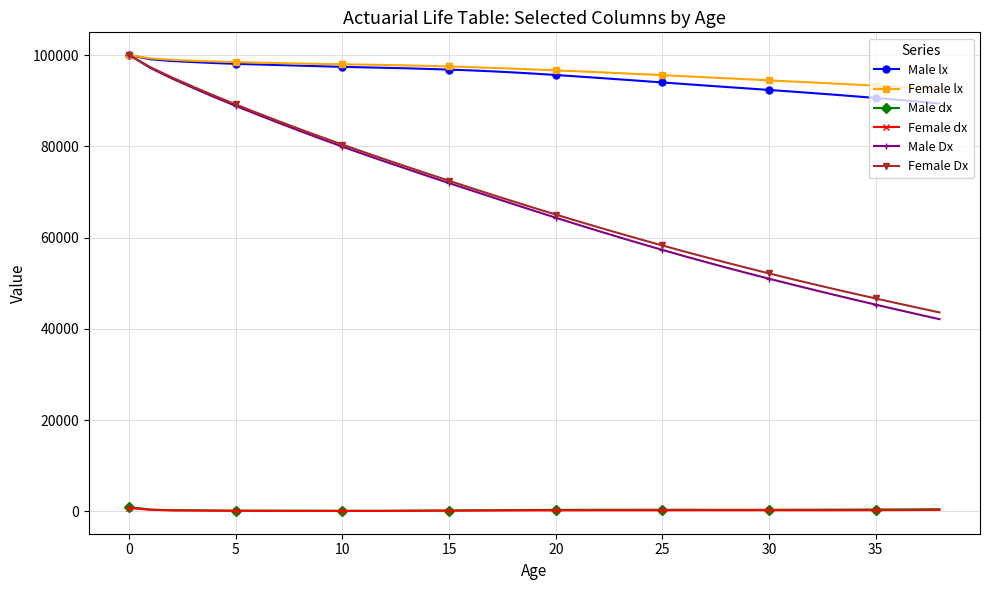

What is the greatest value displayed?

100000.0